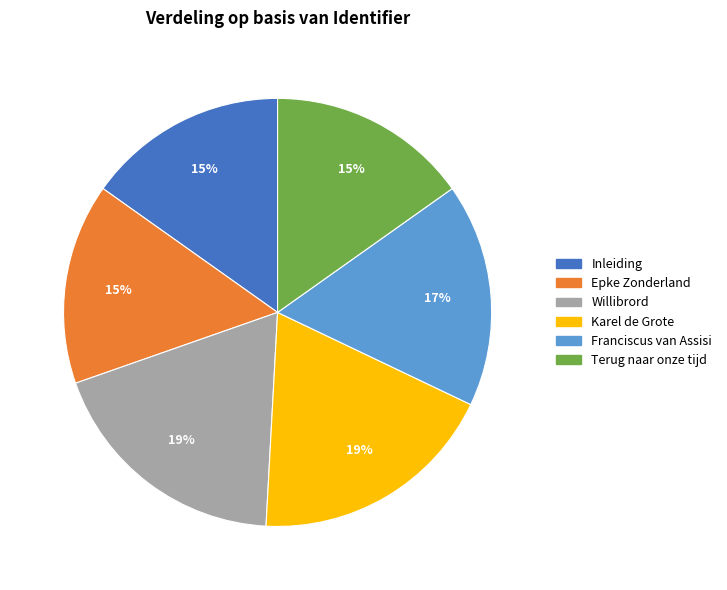

Count the number of slices in the pie.

6